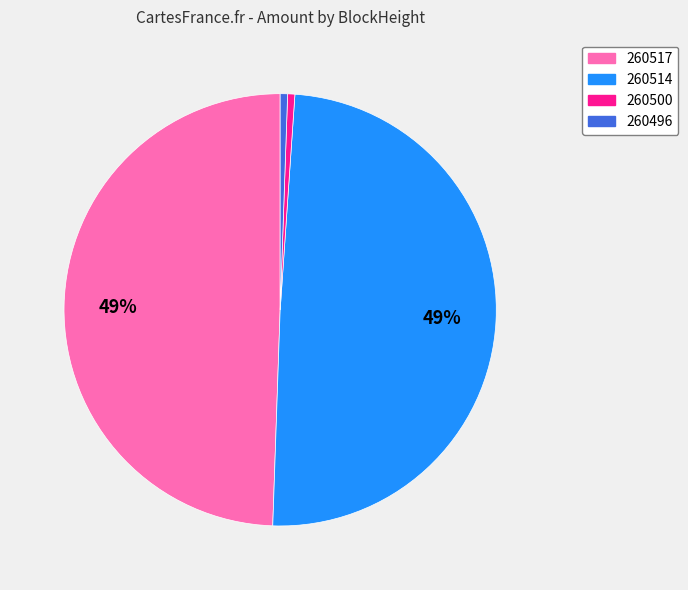

Is there a majority slice in this chart?

No